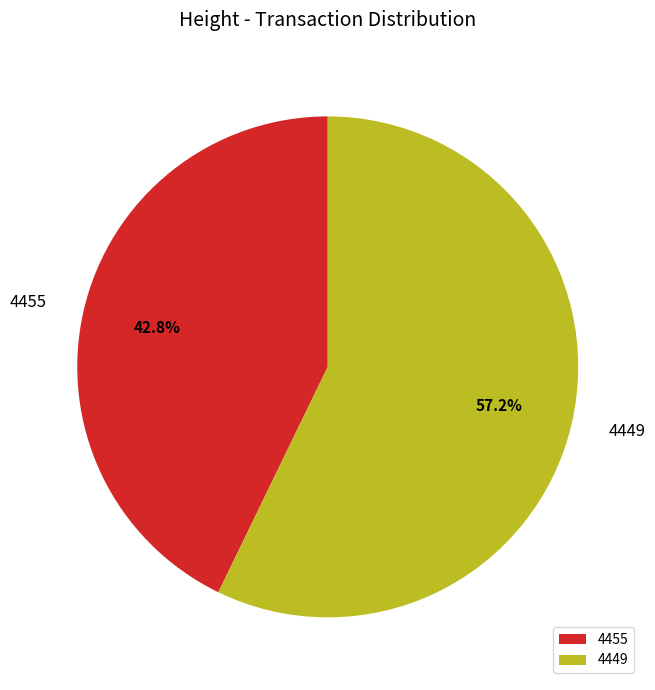

Is there a majority slice in this chart?

Yes